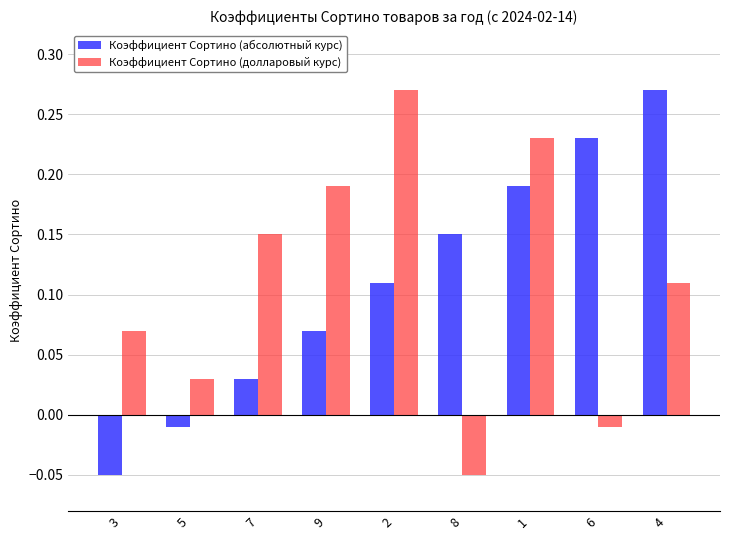

At how many categories does at least one series exceed 0?

9